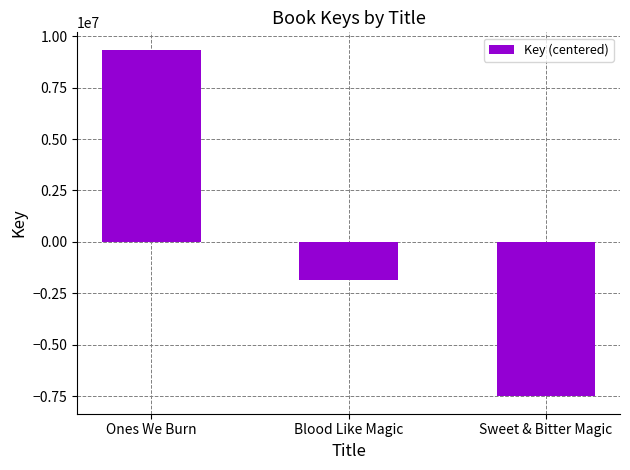

Reading left to right, transcribe all the data shown in this chart.

Ones We Burn=9345044	Blood Like Magic=-1833120	Sweet & Bitter Magic=-7511924